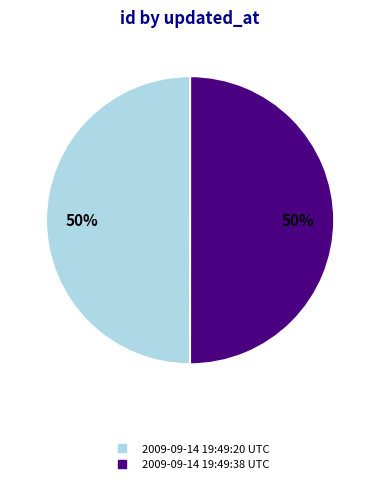

To the nearest percent, what portion does 2009-09-14 19:49:20 UTC represent?

50%